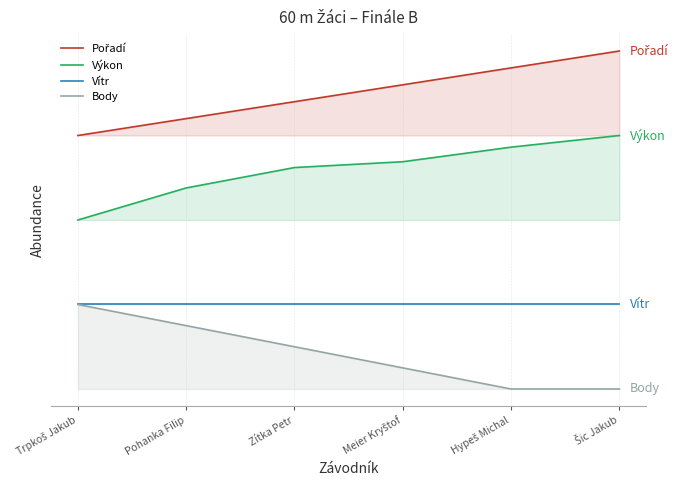

True or false: Pořadí and Vítr cross at least once.

False